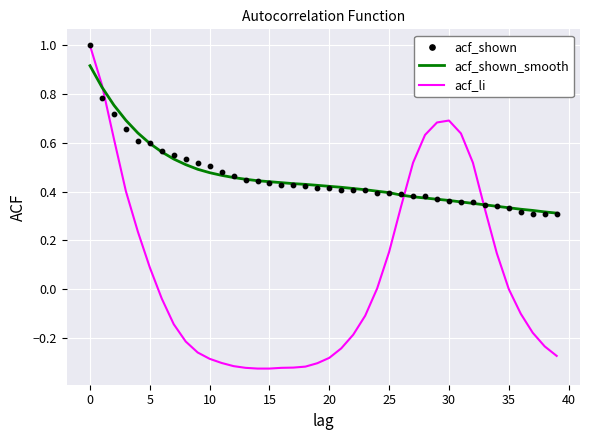

The value of acf_li at 35 is 0.9. True or false?

False